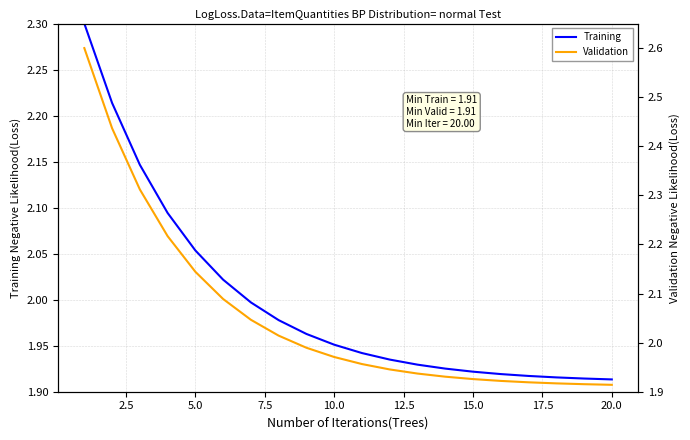

True or false: Training and Validation intersect in this chart.

False